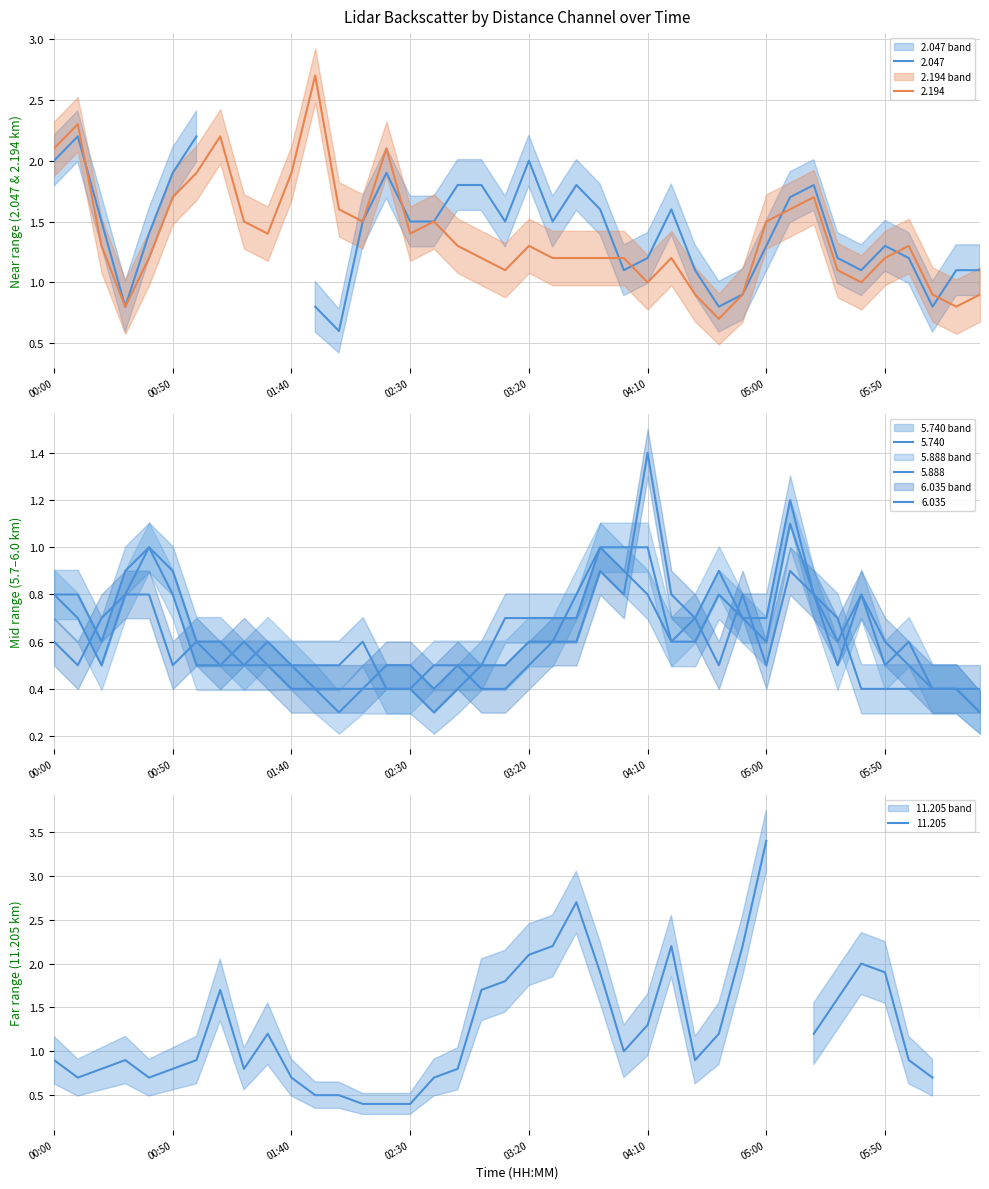

At which label is 2.194 closest to 1?

04:10